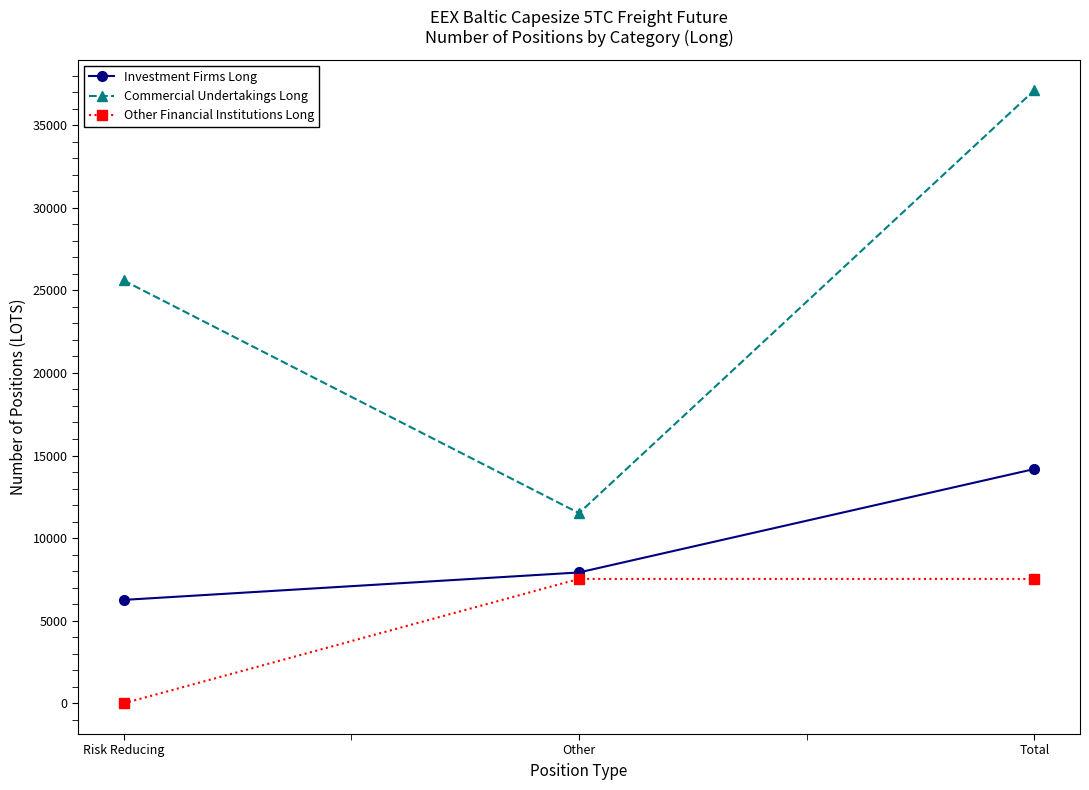

What is the total value across all series at Total?

58829.8